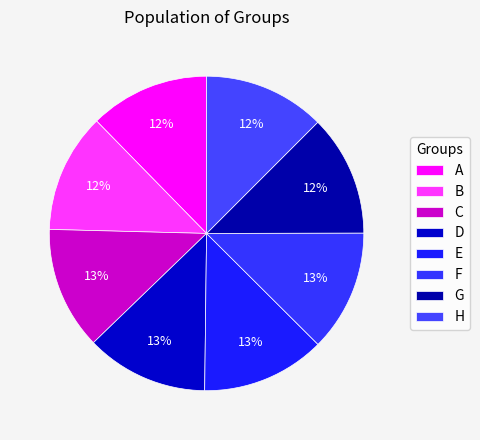

Does E account for over 50% of the chart?

No